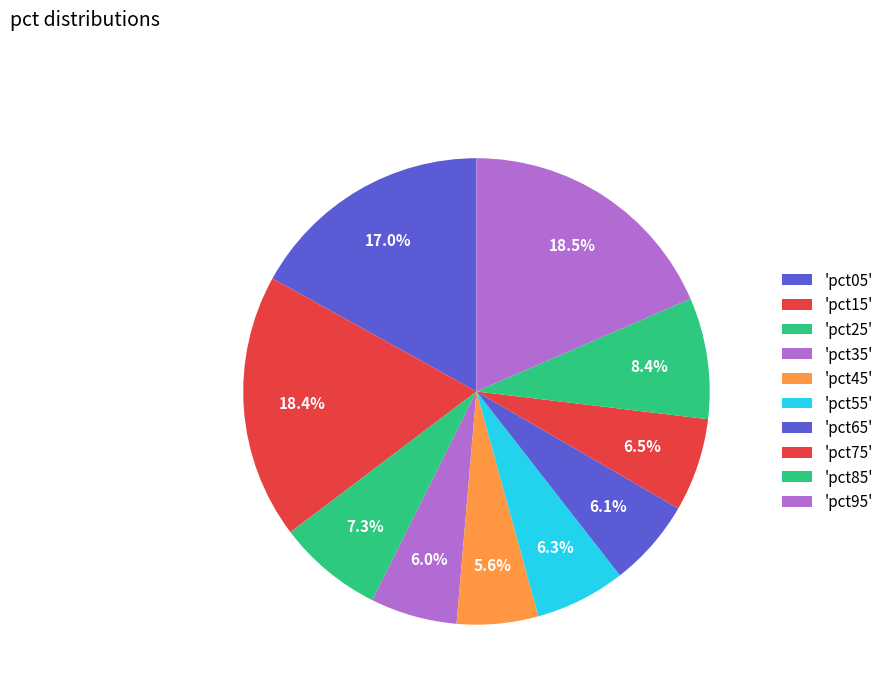

Rank the categories by value from highest to lowest.

pct95, pct15, pct05, pct85, pct25, pct75, pct55, pct65, pct35, pct45